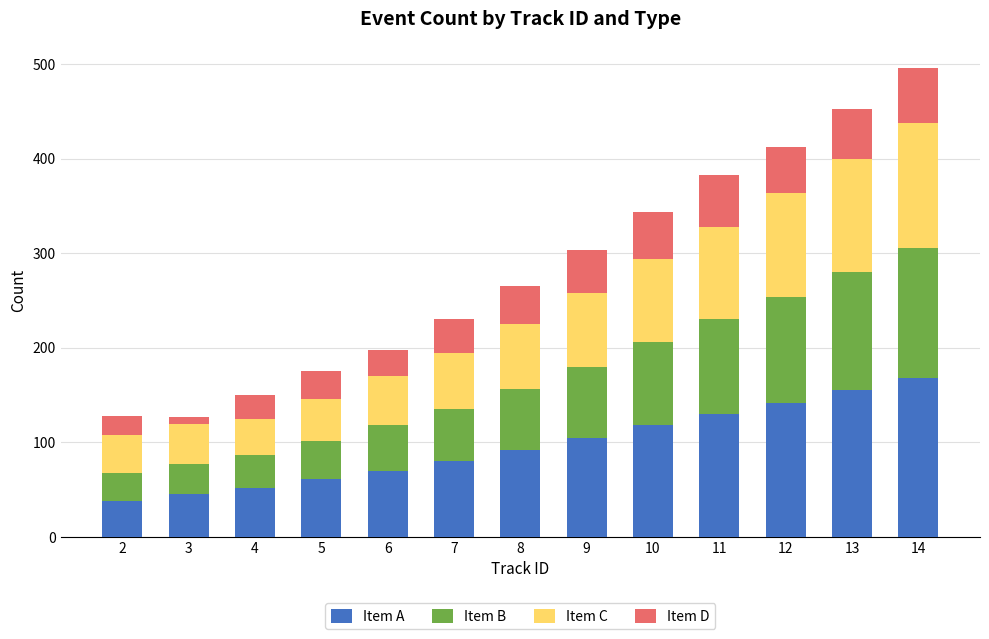

The value of Item A at 12 is 251. True or false?

False